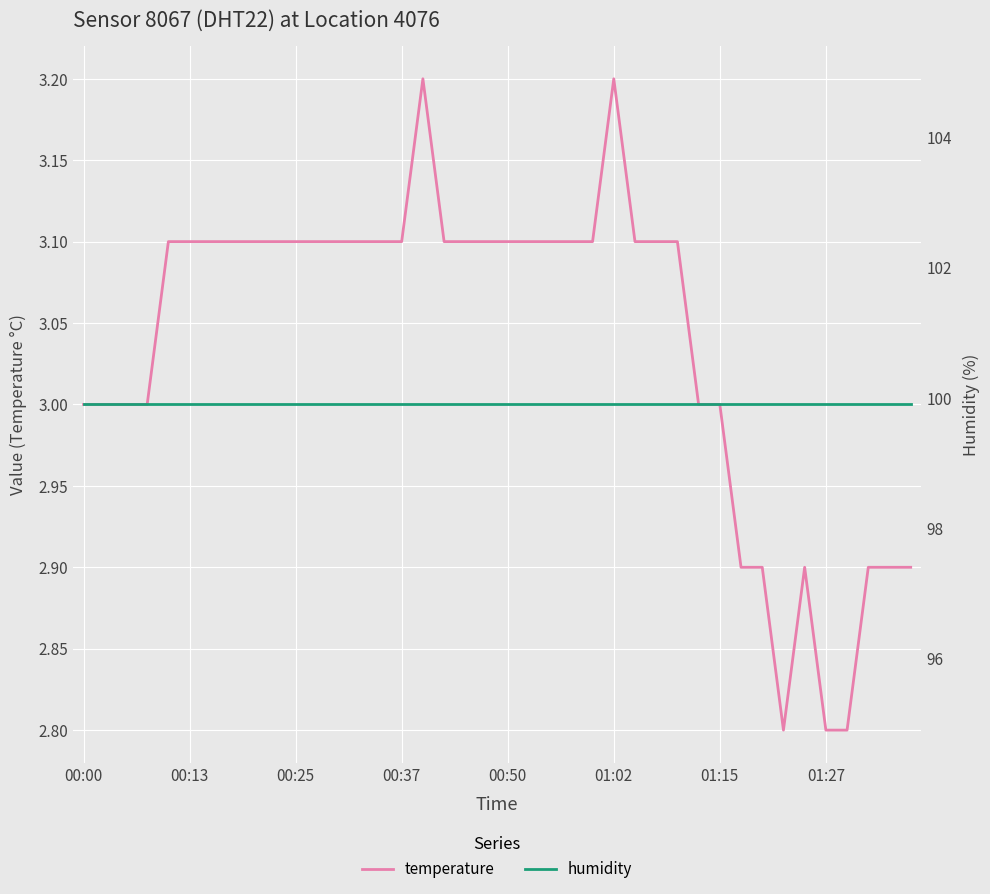

True or false: temperature and humidity intersect in this chart.

False